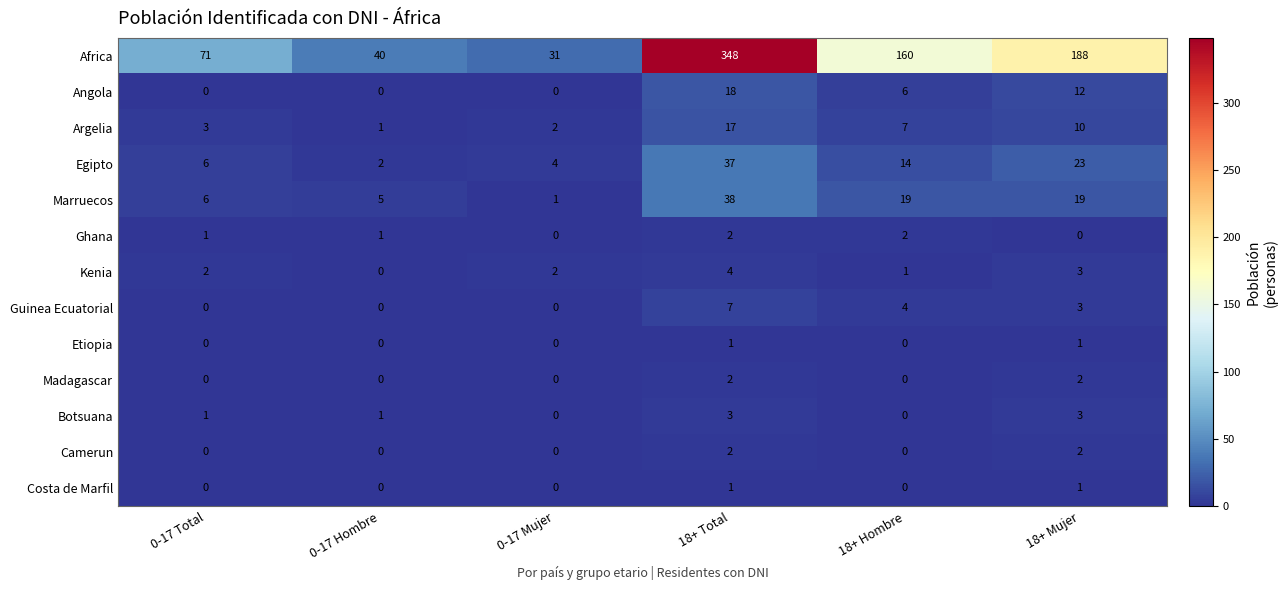

What is the highest value of the Kenia series?

4